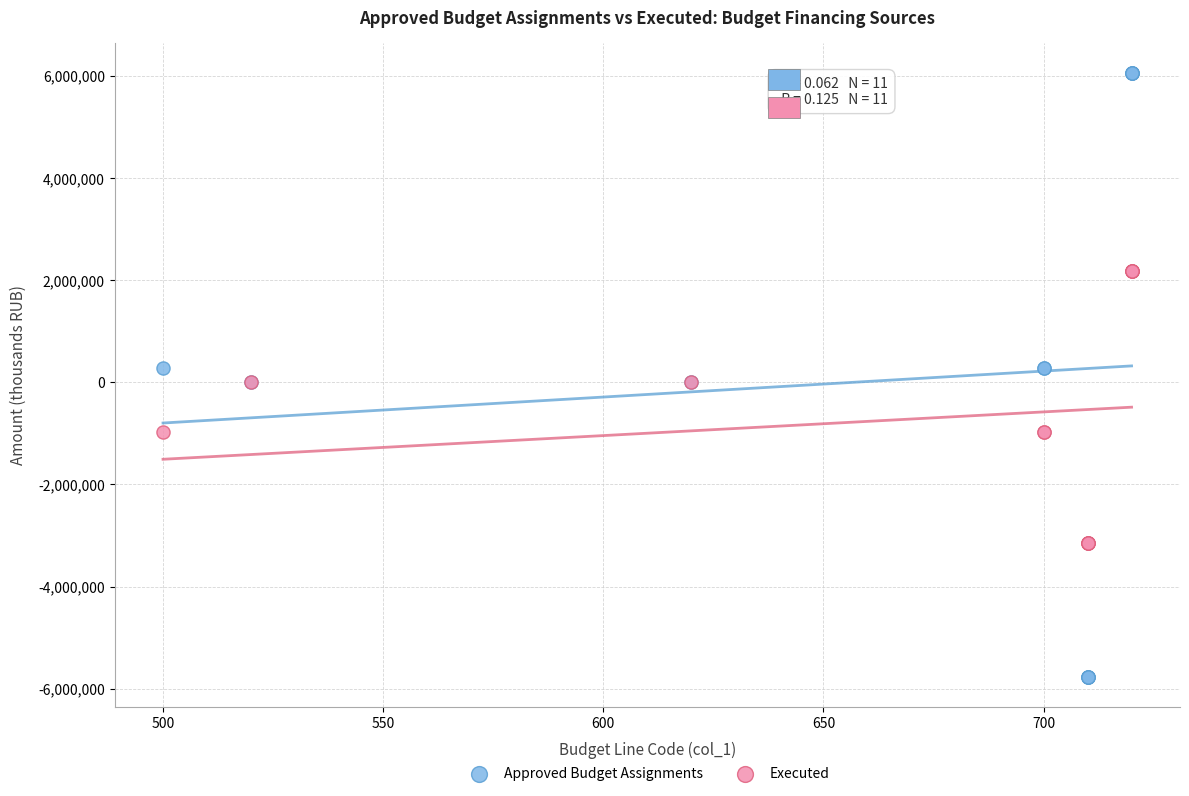

Which series reaches the minimum Y coordinate?

Approved Budget Assignments